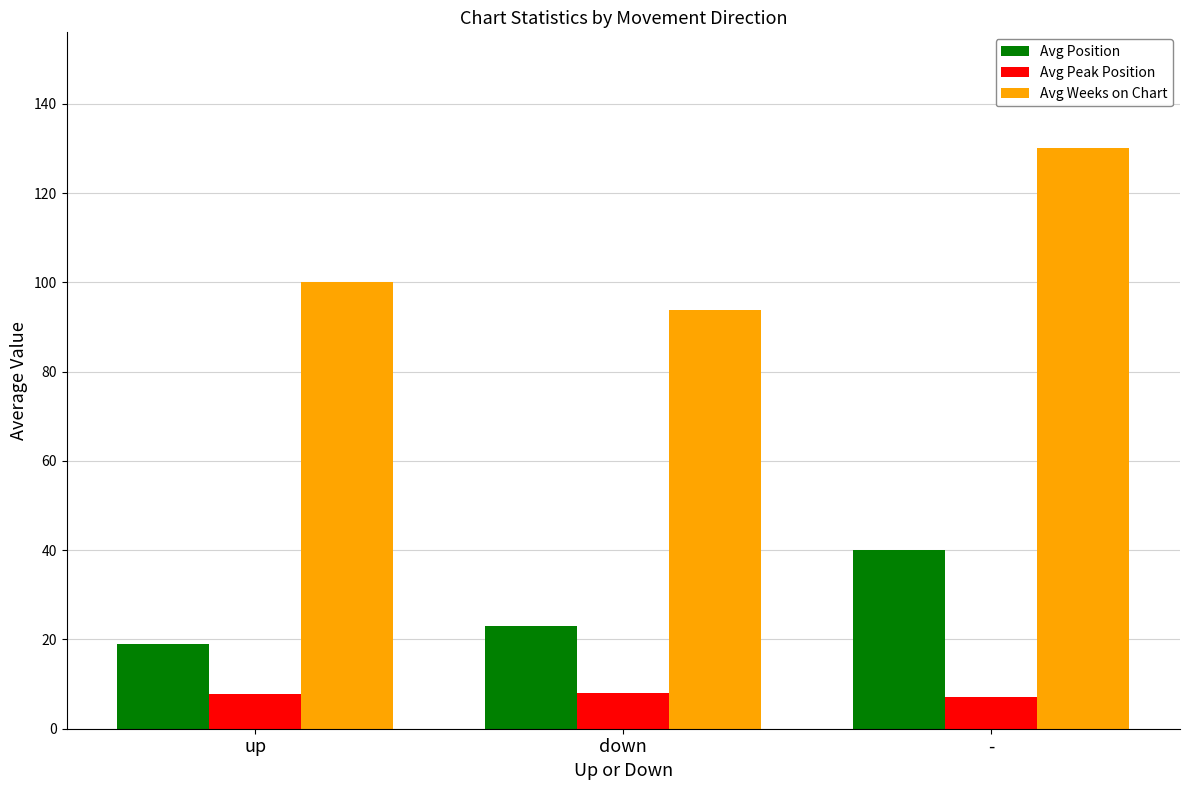

List the series in order of their peak value, highest first.

Avg Weeks on Chart, Avg Position, Avg Peak Position